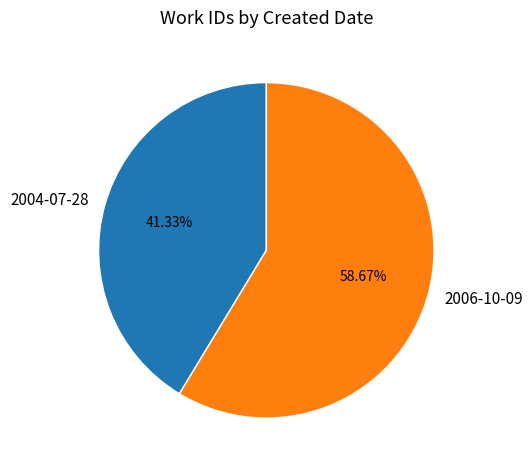

The 2004-07-28 slice represents 27% of the pie. True or false?

False